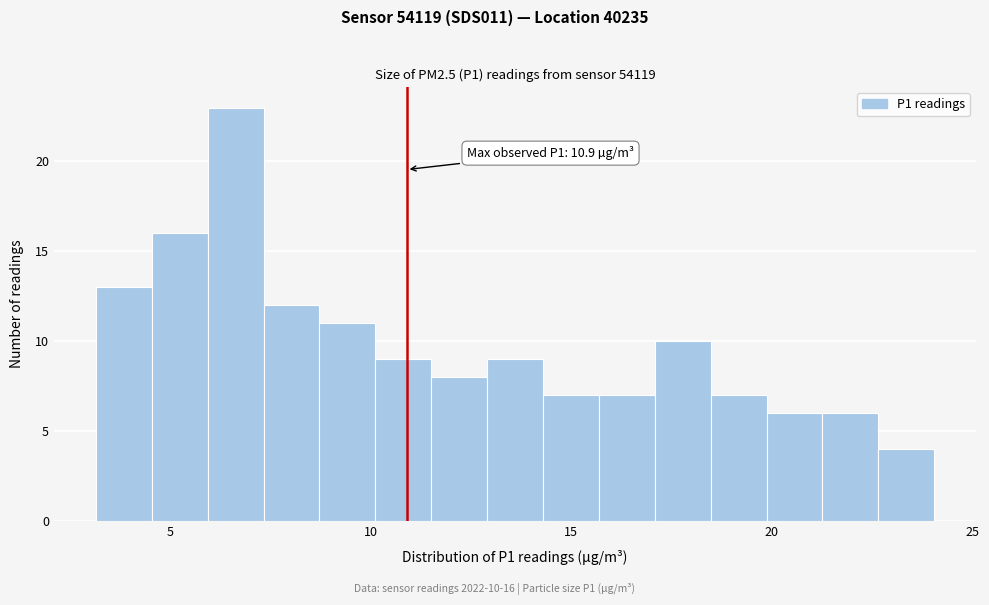

Around what value on the x-axis is the tallest bar? Give the approximate position of its centre, as read against the axis.

6.5